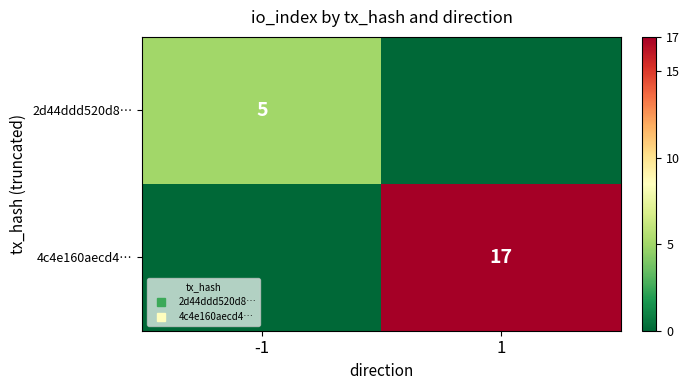

At which label is 2d44ddd520d8… closest to 2?

1